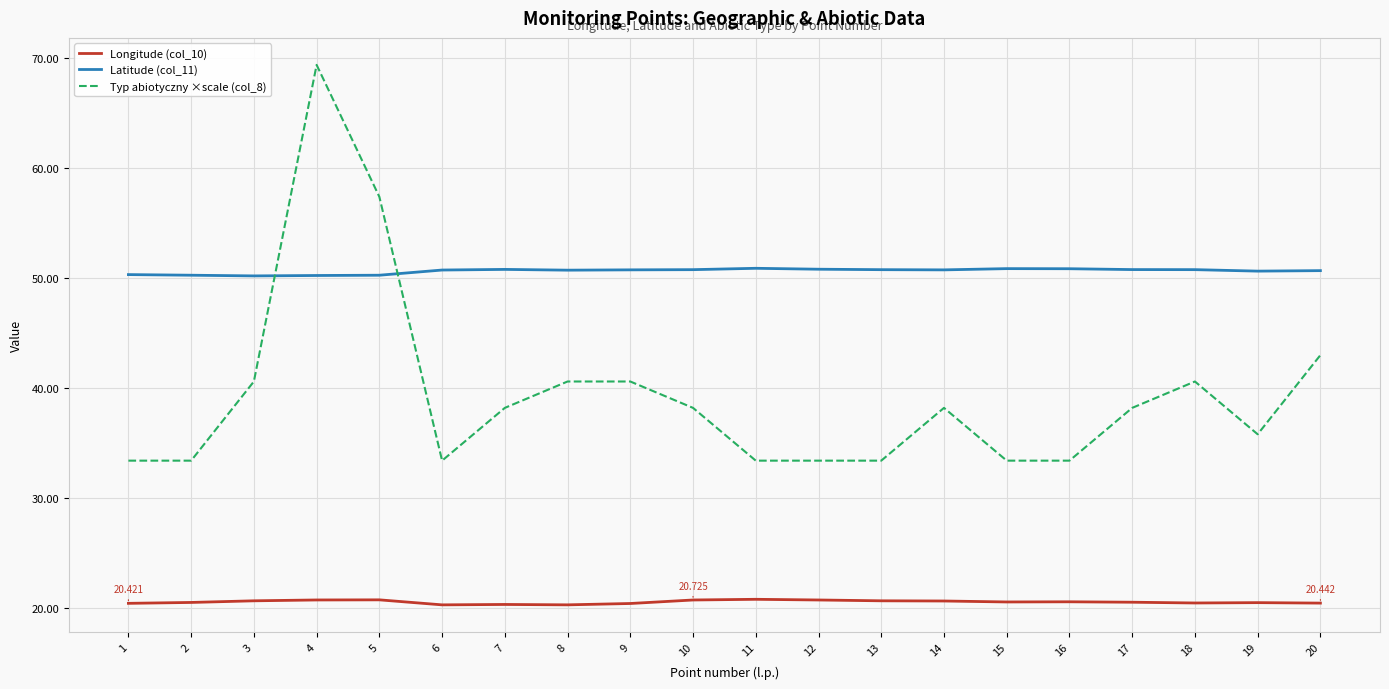

Is the value of Longitude (col_10) at 14 greater than the value of Latitude (col_11) at 9?

No